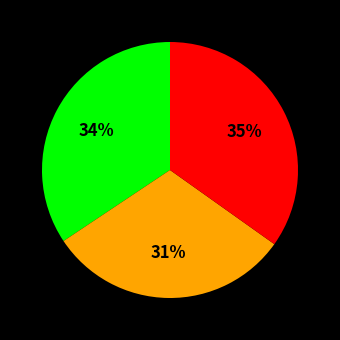

To the nearest percent, what is the difference between the largest and smallest slice percentages?

4%